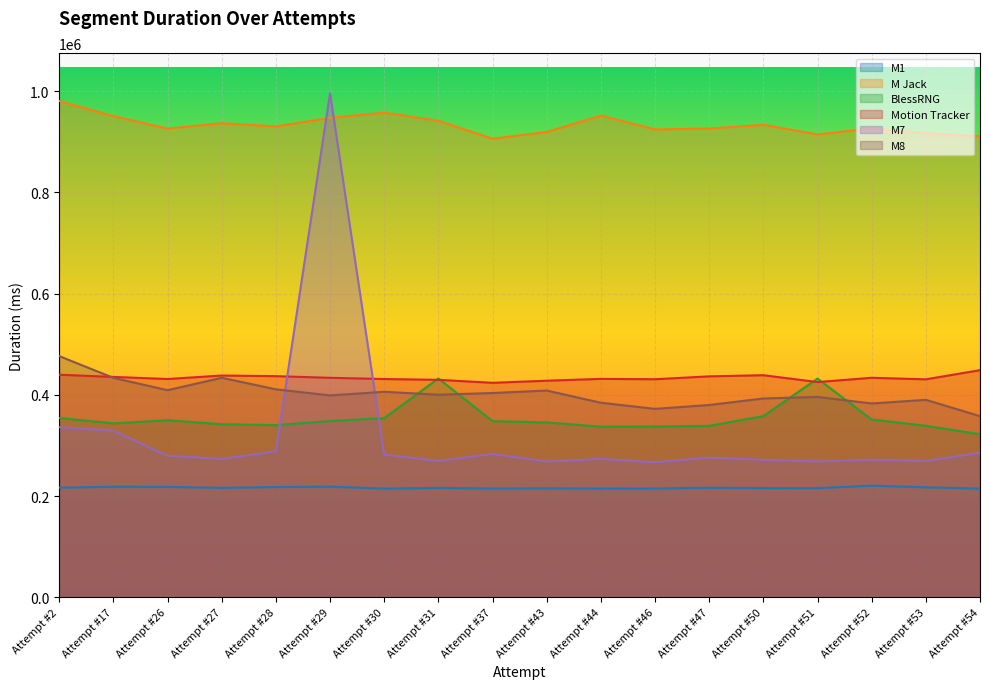

True or false: M Jack and BlessRNG cross at least once.

False